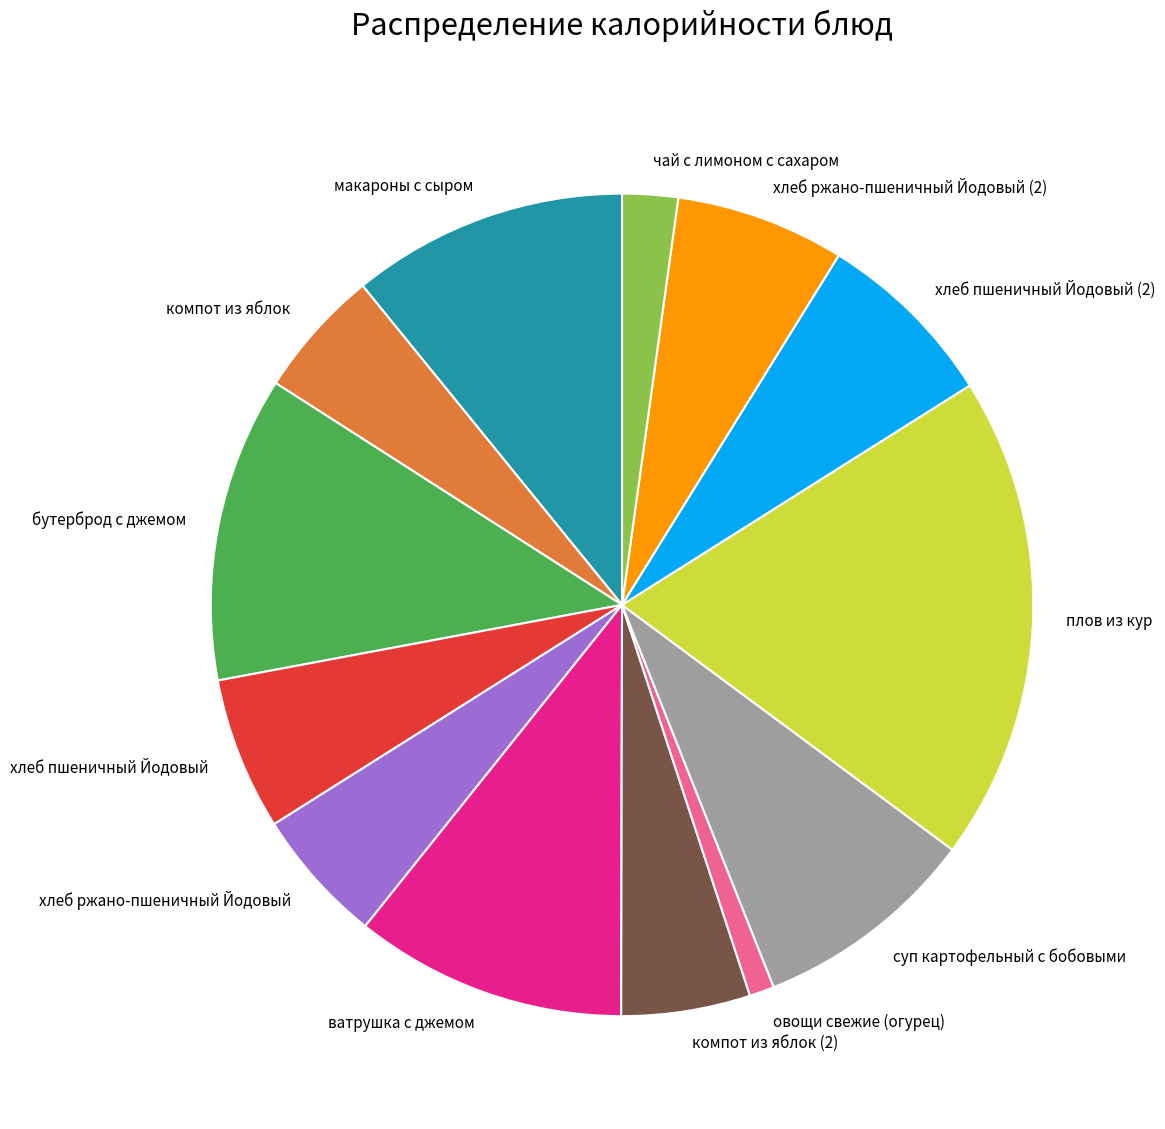

Which slice is the largest?

плов из кур